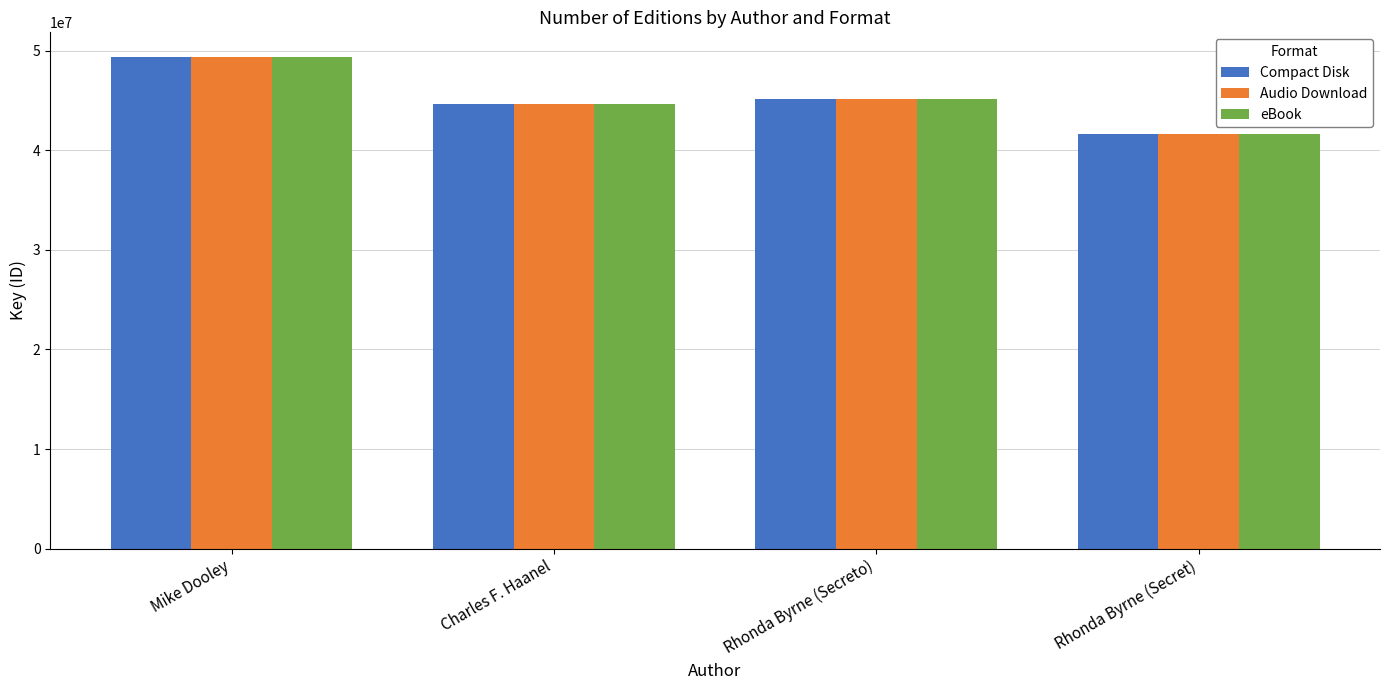

The Compact Disk series shows 22536259 at Charles F. Haanel. True or false?

False